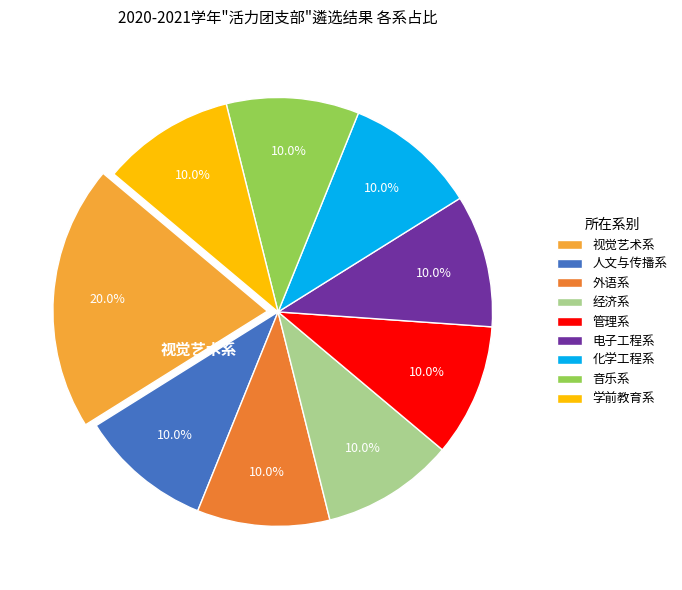

To the nearest percent, what portion does 音乐系 represent?

10%